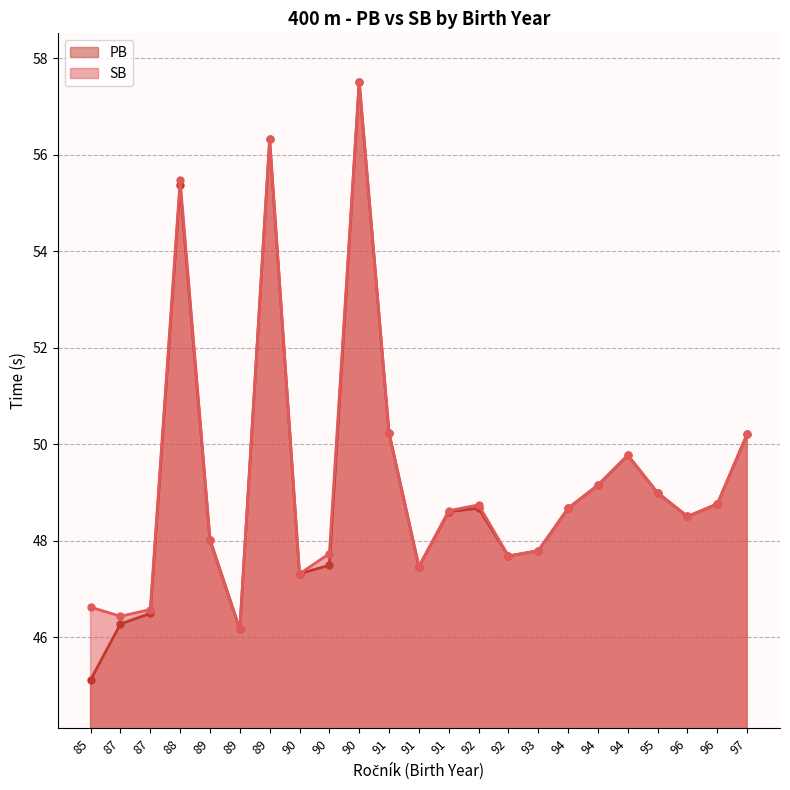

How many distinct data groups are displayed?

2